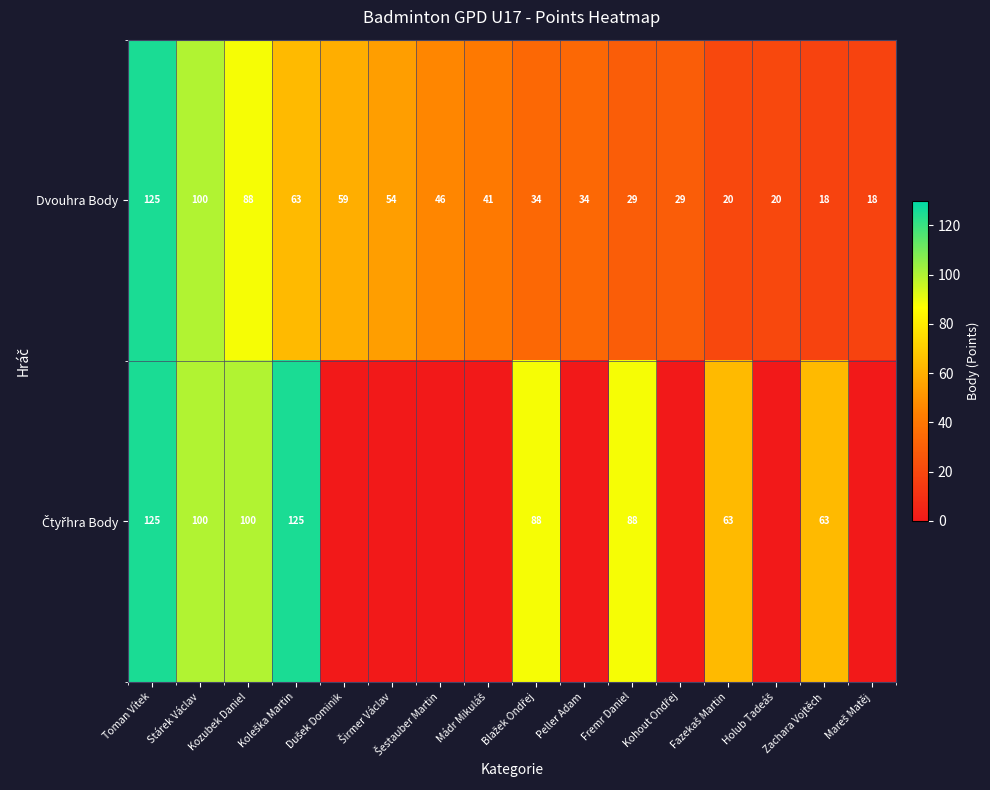

True or false: Dvouhra Body has a value of 206 at Toman Vítek.

False